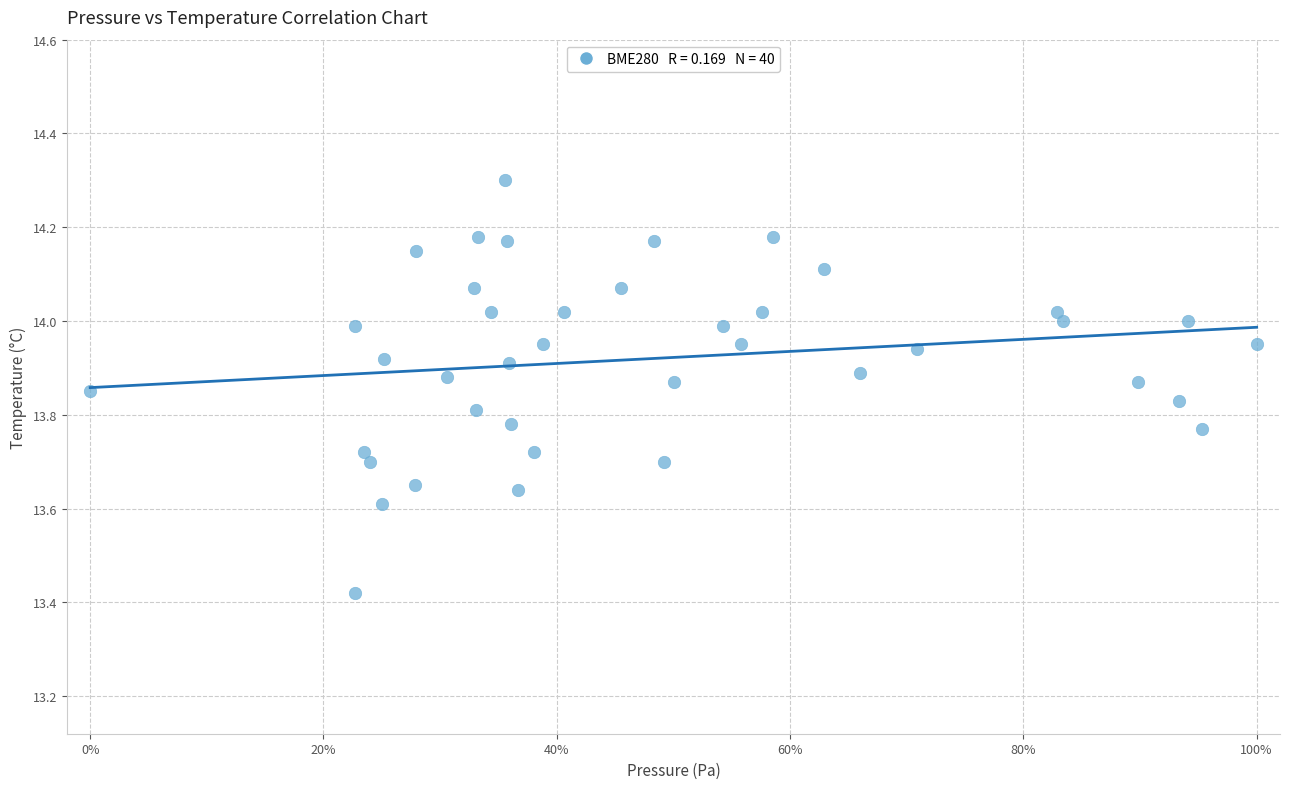

What is the range of X values (max minus min)?

100.0